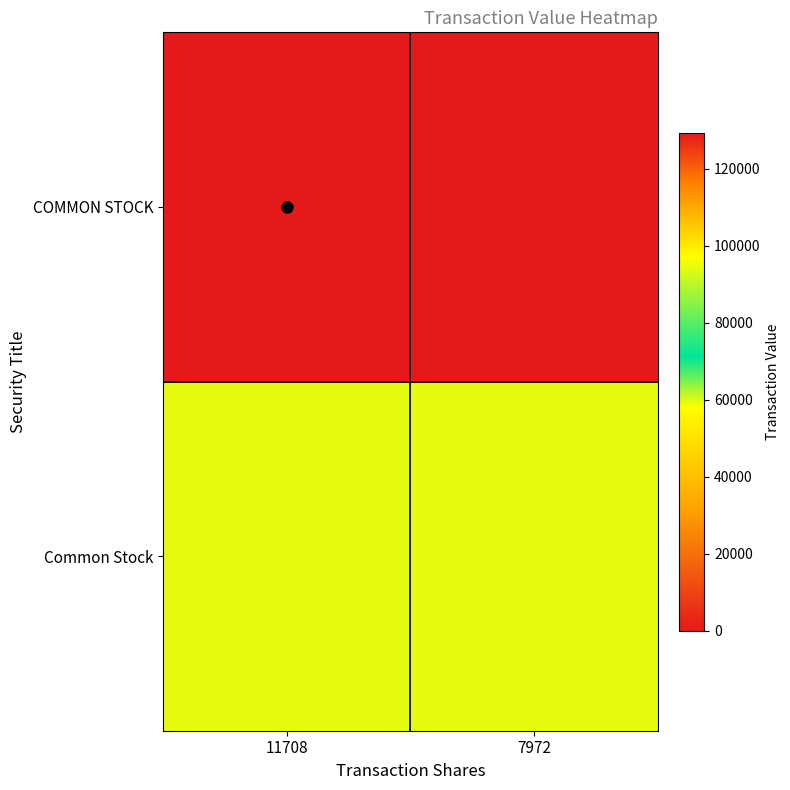

List the series in order of their overall mean, lowest first.

Common Stock, COMMON STOCK